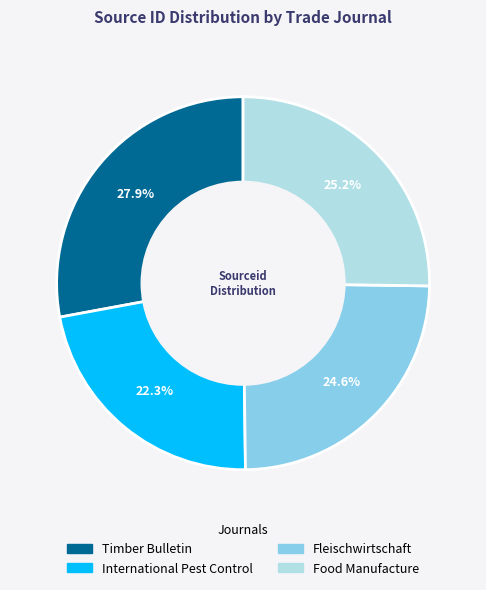

Between Food Manufacture and Fleischwirtschaft, which is larger?

Food Manufacture